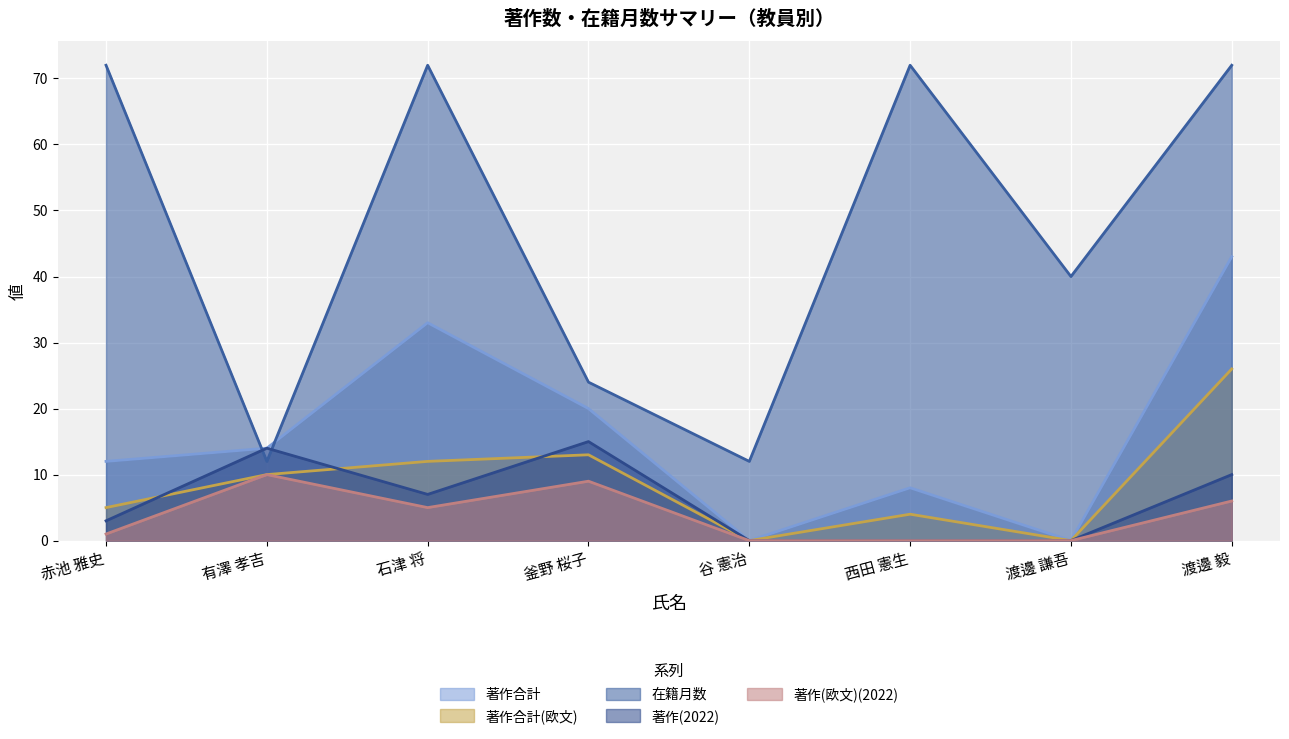

Is the value of 著作合計 at 赤池 雅史 greater than the value of 著作(欧文)(2022) at 有澤 孝吉?

Yes